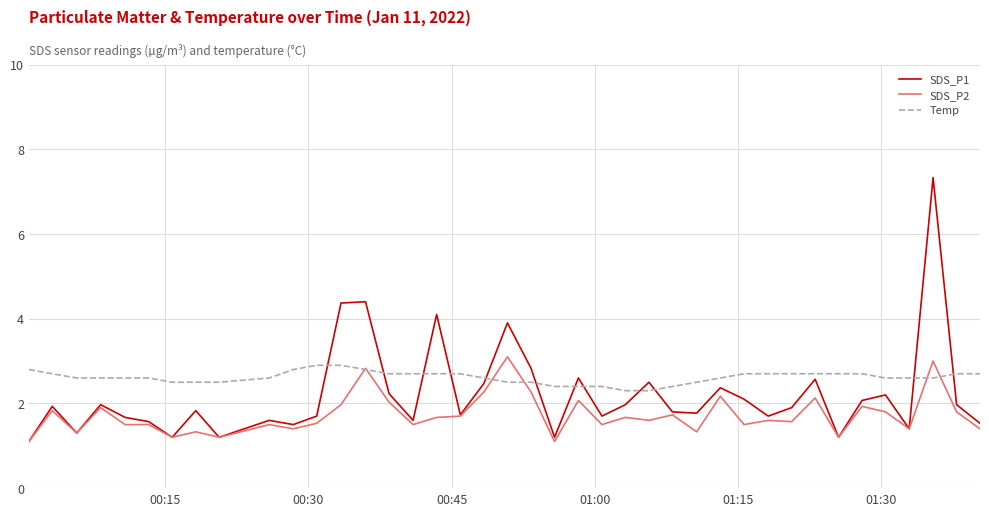

Which series has the largest total across all categories?

Temp